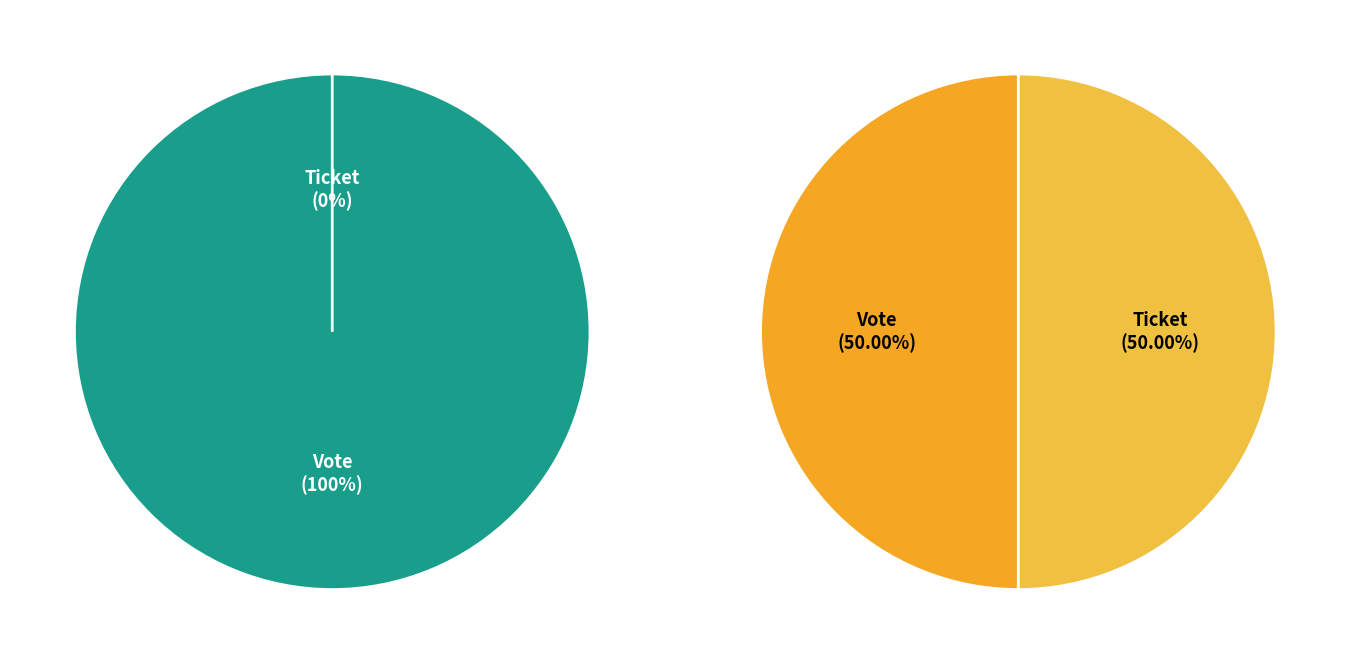

Does any single category account for the majority?

Yes